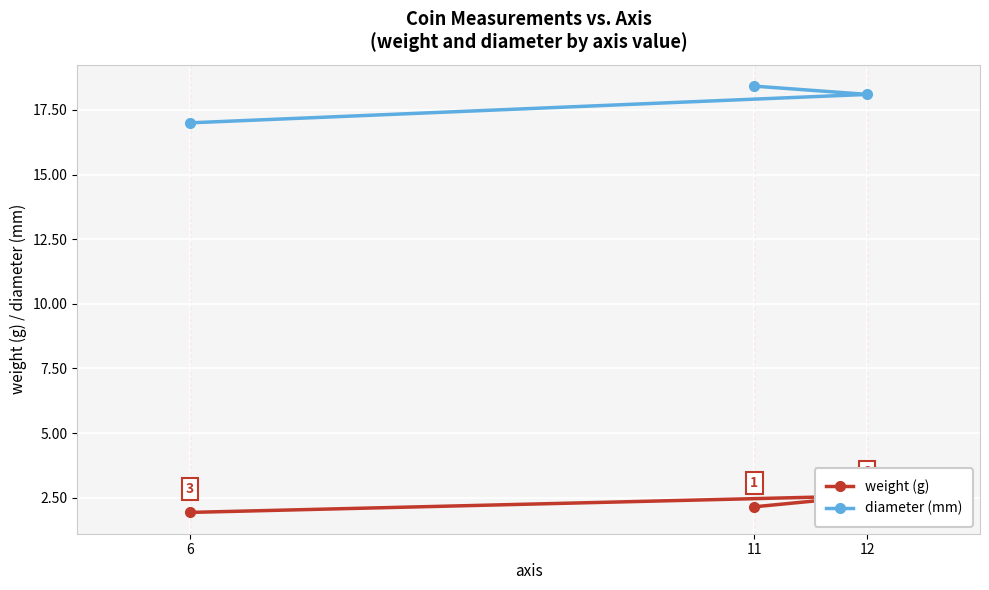

What is the difference between the diameter (mm) values at 11 and 12?

0.3